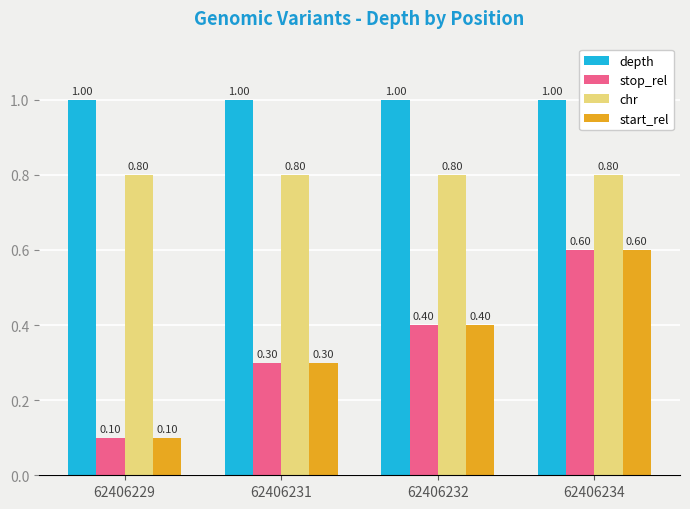

What are all the series names shown in the legend?

depth, stop_rel, chr, start_rel